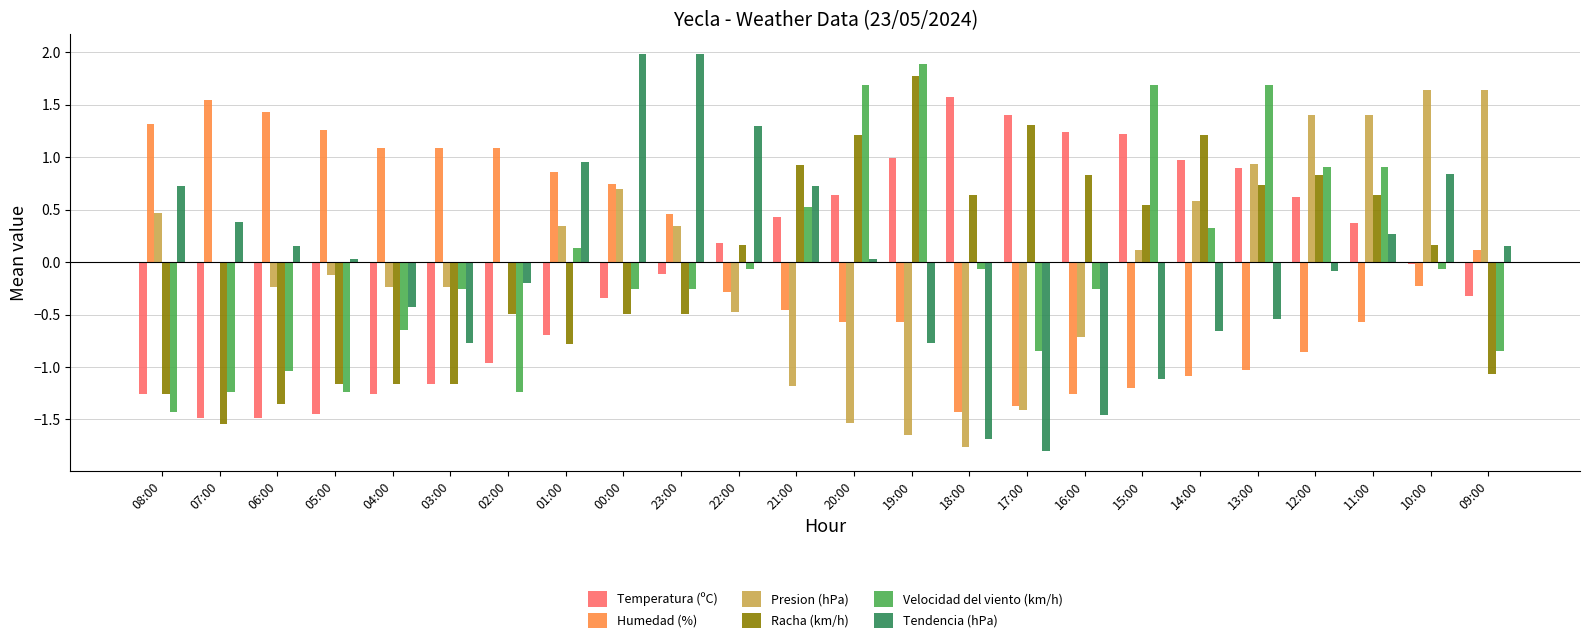

What is the total value across all series at 04:00?

-2.6